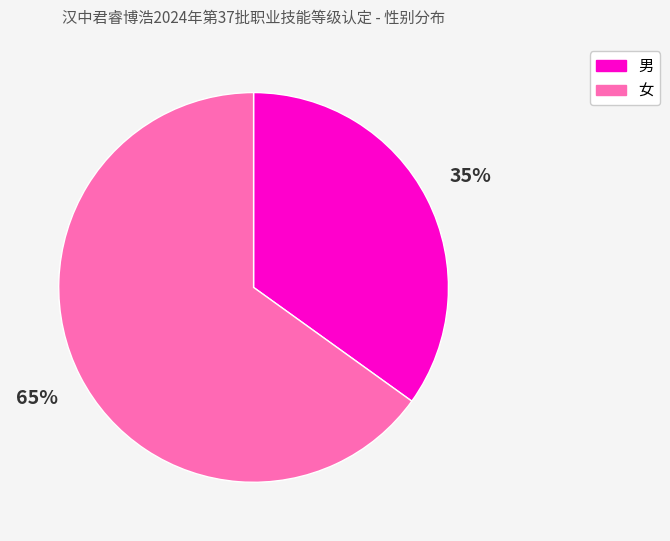

Is it true that 女 is 57% of the pie?

False